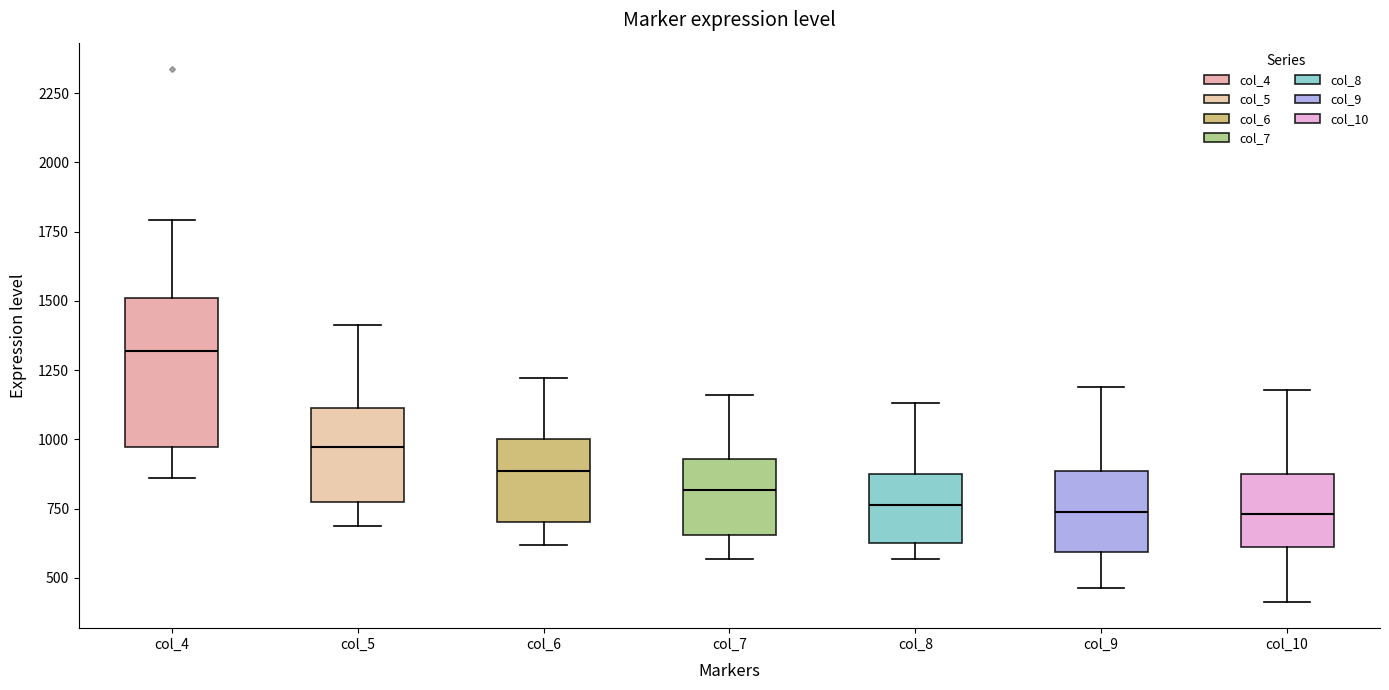

Reading left to right, read every box against the y-axis: the position of its median line, the range the box covers, and the ends of its whiskers. The values are not printed on the chart, so give them approximately, as read against the axis.

col_4: median 1300, box 950 to 1500, whiskers 850 to 1800
col_5: median 950, box 750 to 1100, whiskers 700 to 1400
col_6: median 900, box 700 to 1000, whiskers 600 to 1200
col_7: median 800, box 650 to 950, whiskers 550 to 1150
col_8: median 750, box 650 to 850, whiskers 550 to 1150
col_9: median 750, box 600 to 900, whiskers 450 to 1200
col_10: median 750, box 600 to 900, whiskers 400 to 1200